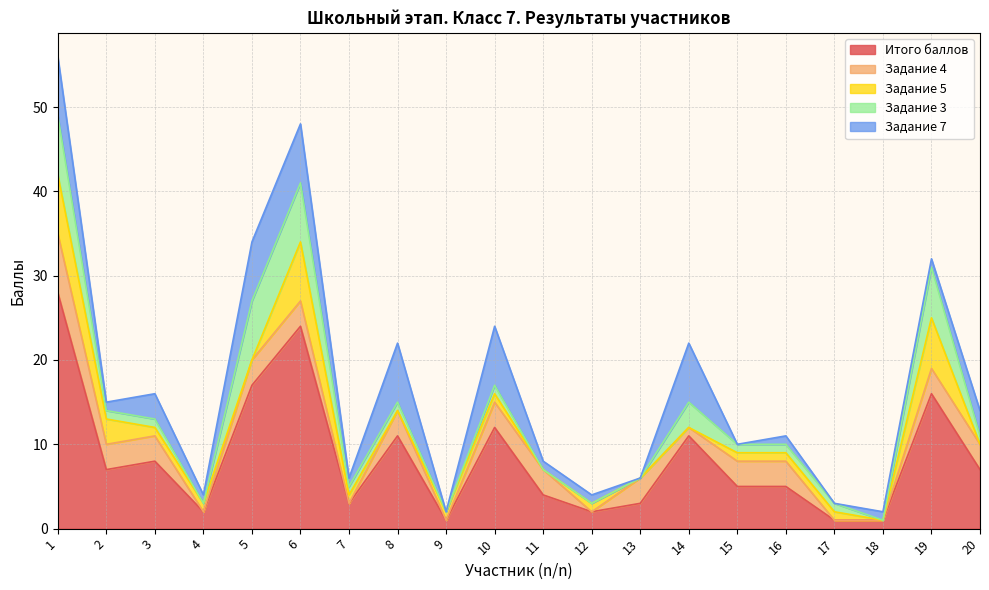

How many times do Задание 7 and Задание 4 cross each other?

6